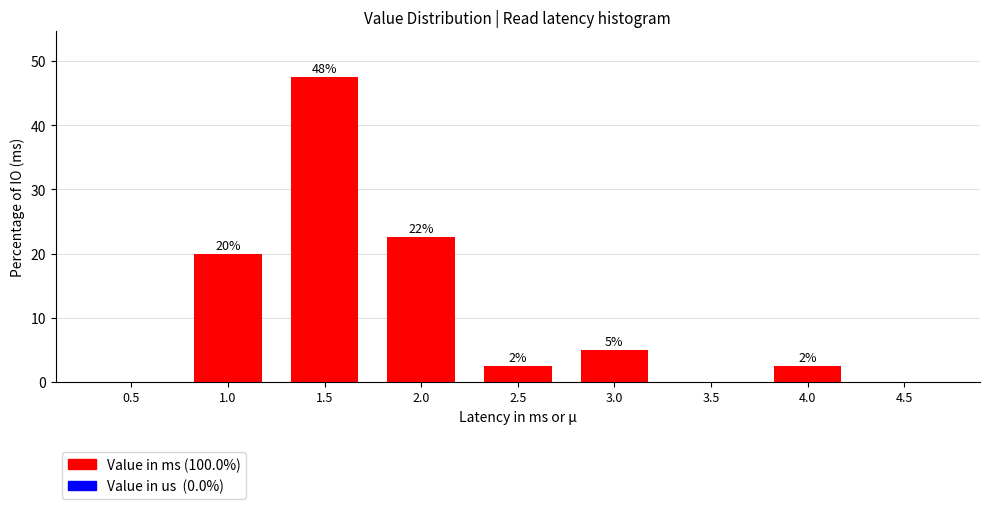

Are the bars horizontal?

No